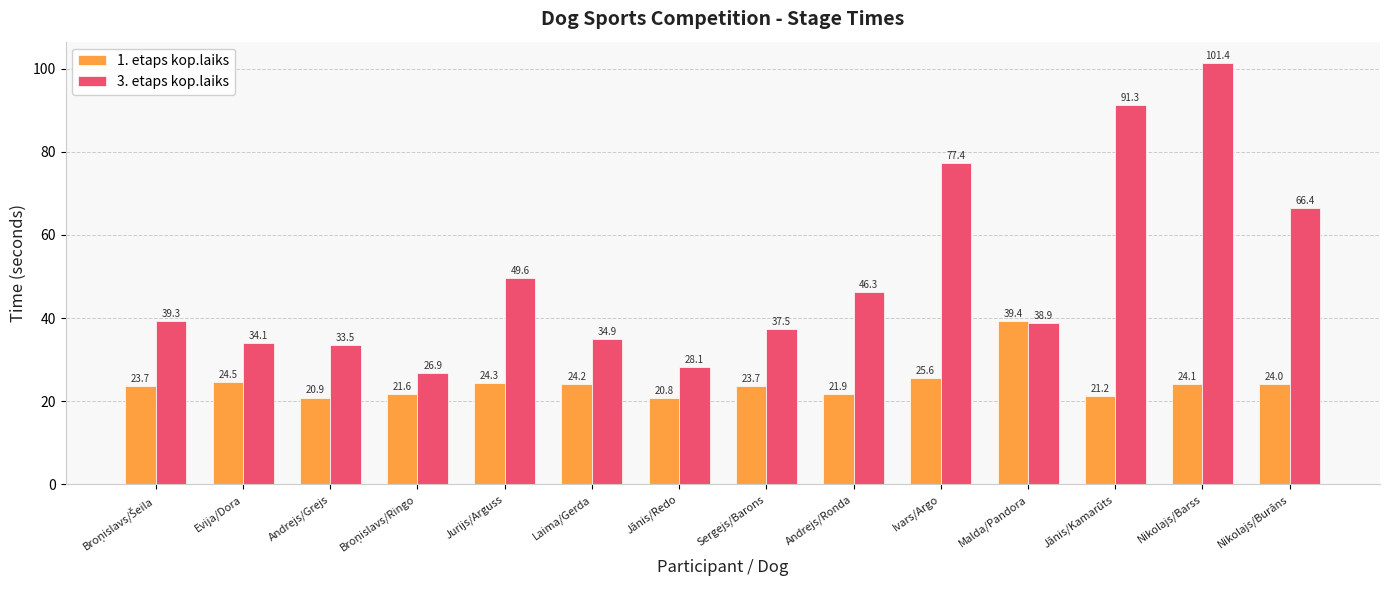

What position from the left is Sergejs/Barons?

8